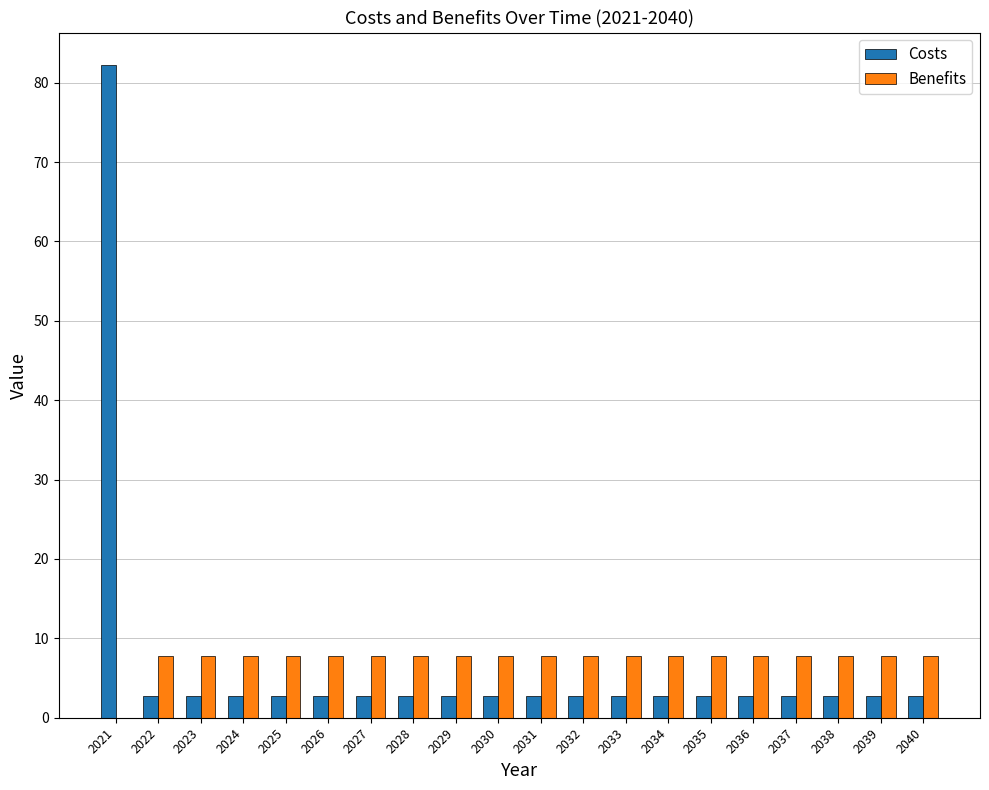

Which category has the highest value in the Costs series?

2021